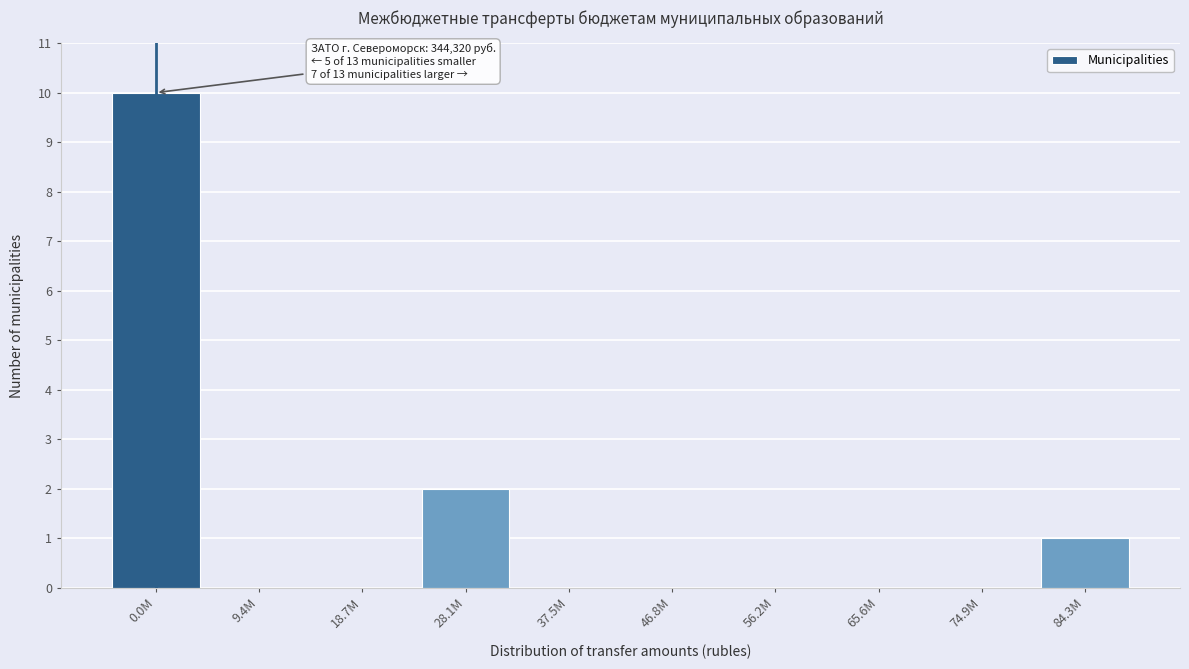

Reading left to right, what are all the values shown in this chart?

0.0M=10	9.4M=0	18.7M=0	28.1M=2	37.5M=0	46.8M=0	56.2M=0	65.6M=0	74.9M=0	84.3M=1